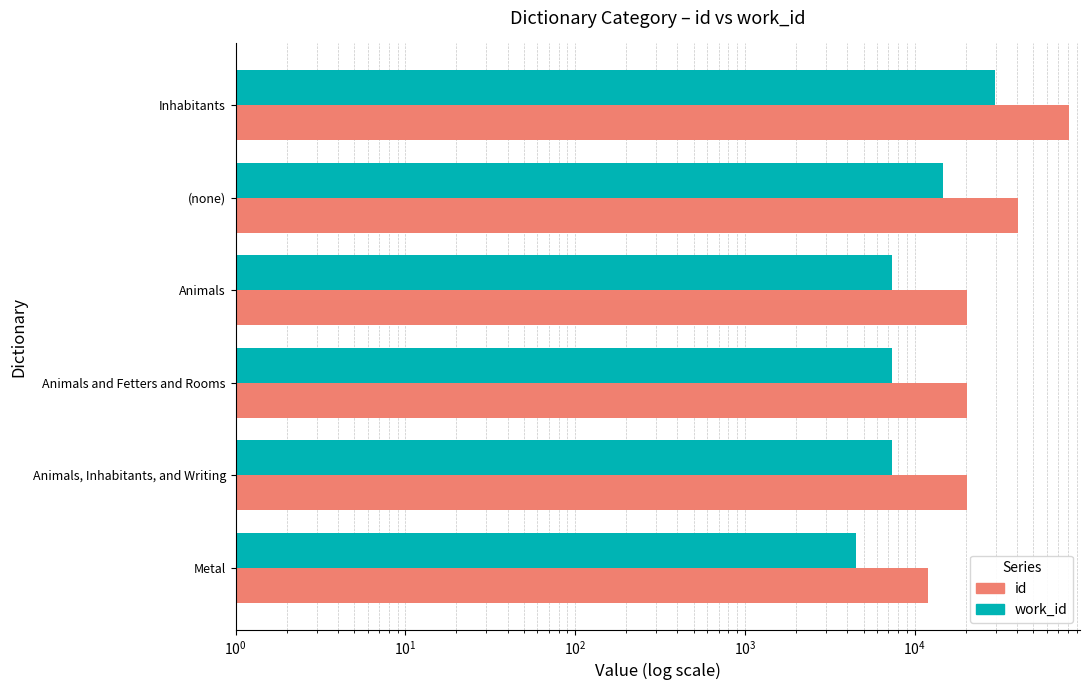

How many groups of bars are there?

6